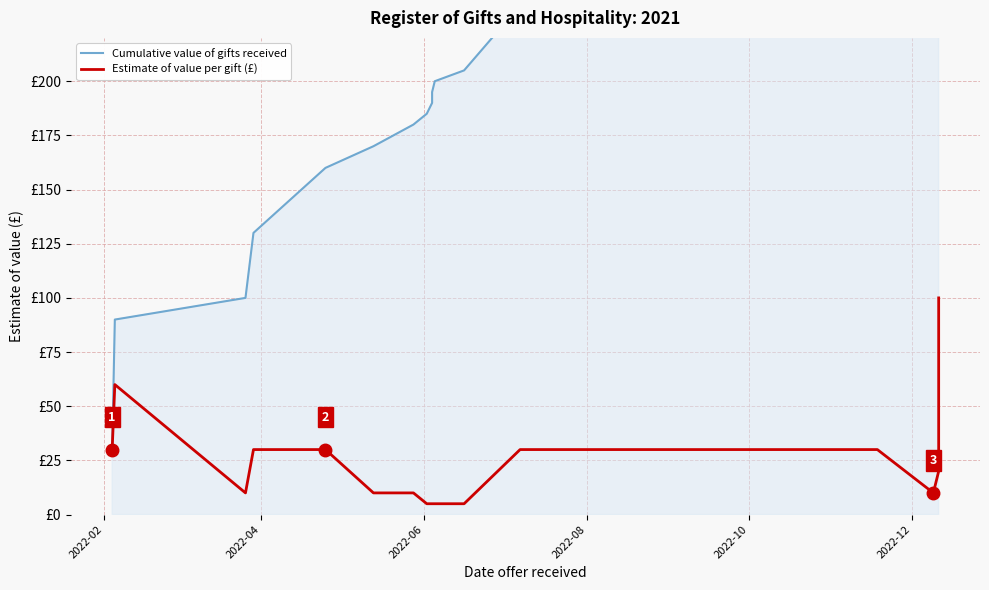

True or false: Cumulative value of gifts received and Estimate of value per gift (£) intersect in this chart.

False